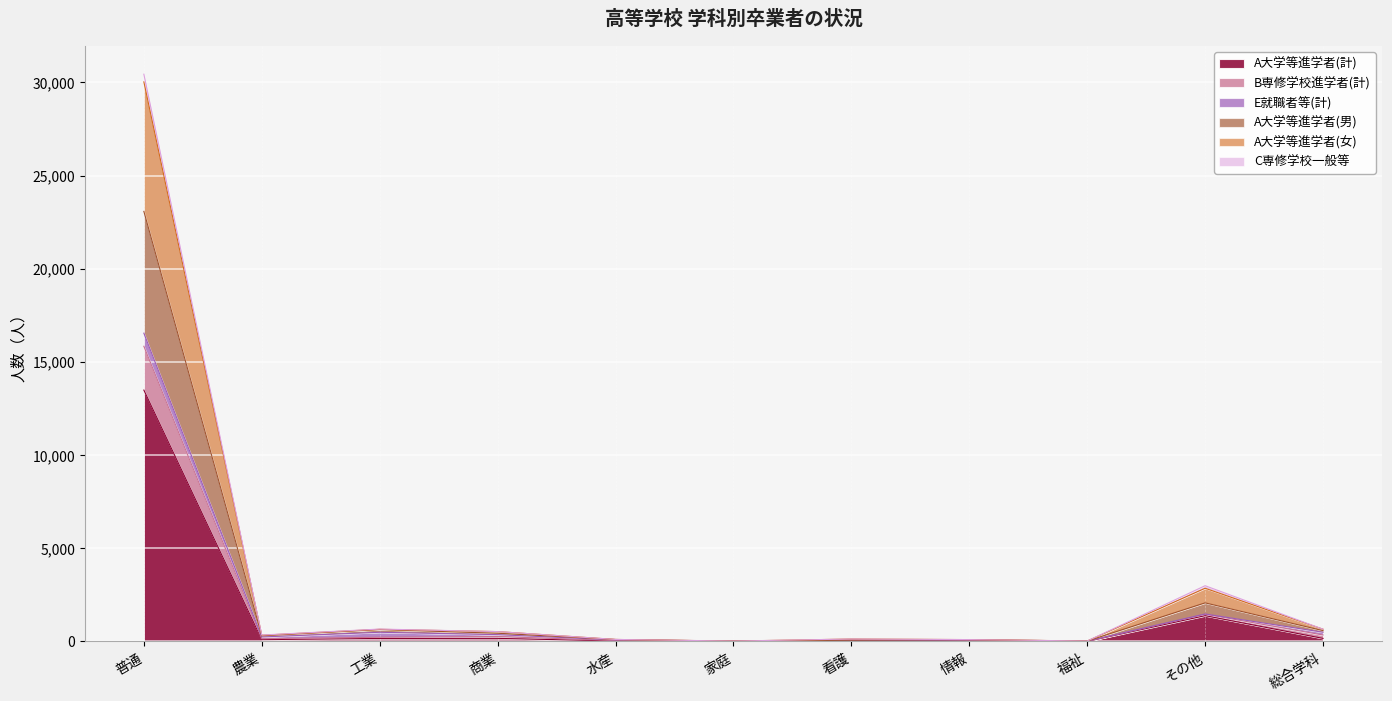

At which category is the sum across all series the highest?

普通